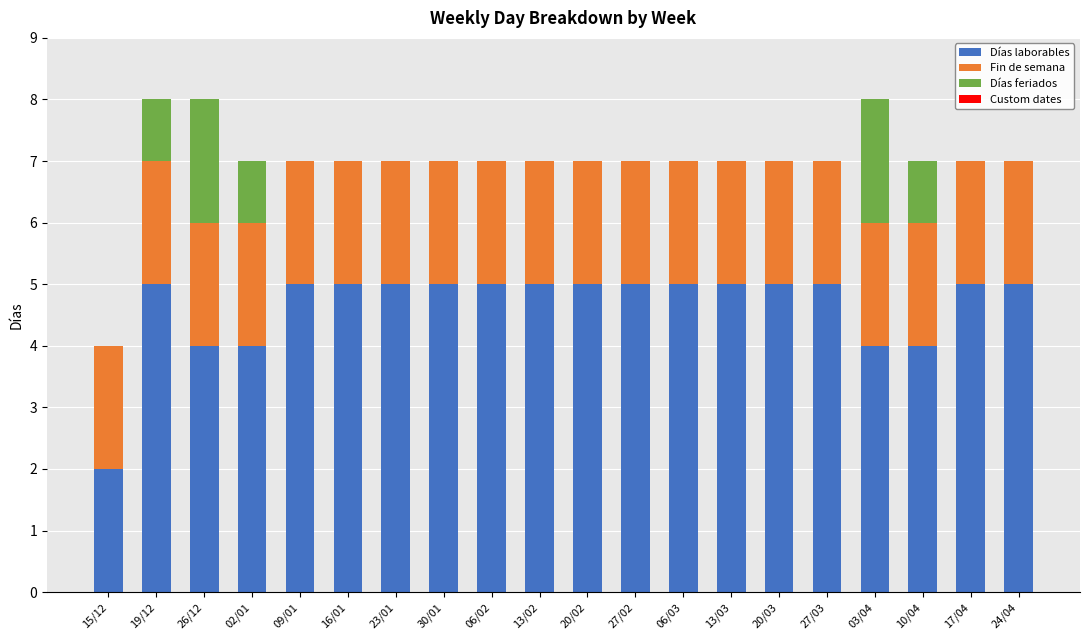

The value of Días laborables at 15/12 is 2. True or false?

True